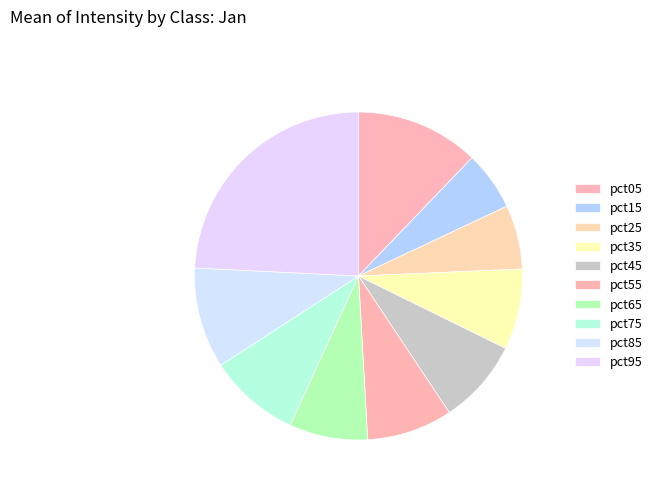

Is it true that pct45 is 1% of the pie?

False